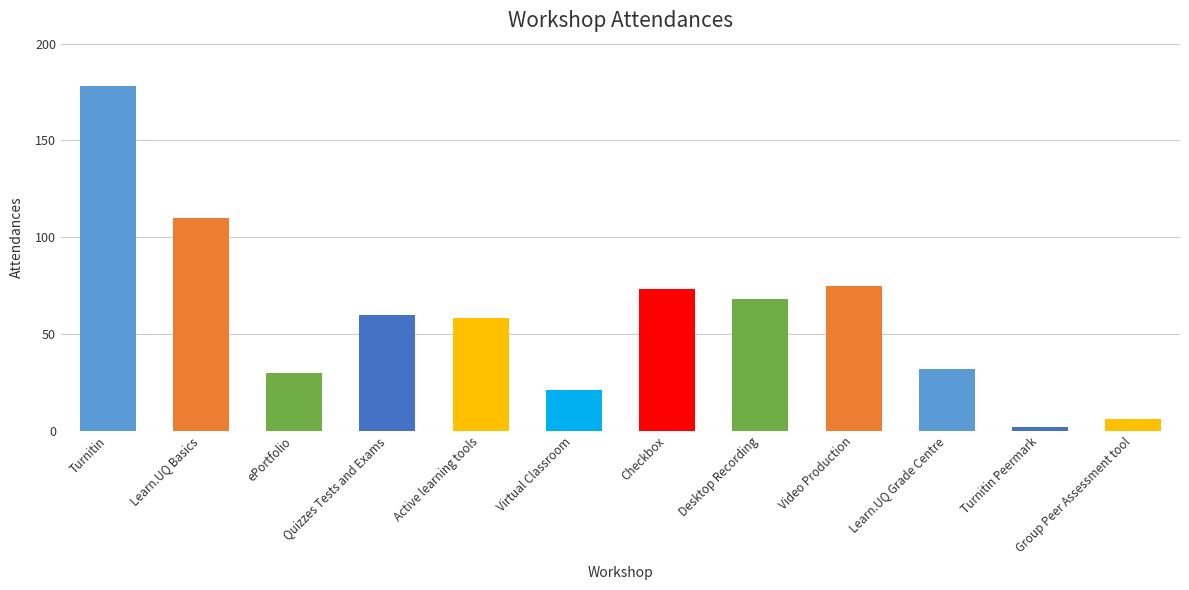

How many series are shown in this chart?

1